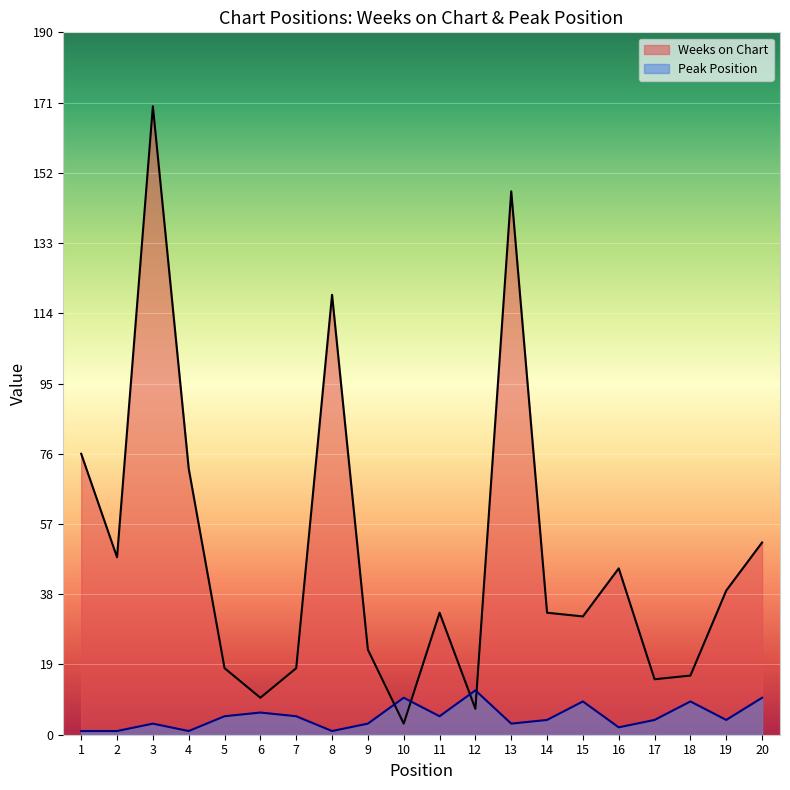

At how many categories does at least one series exceed 67?

5